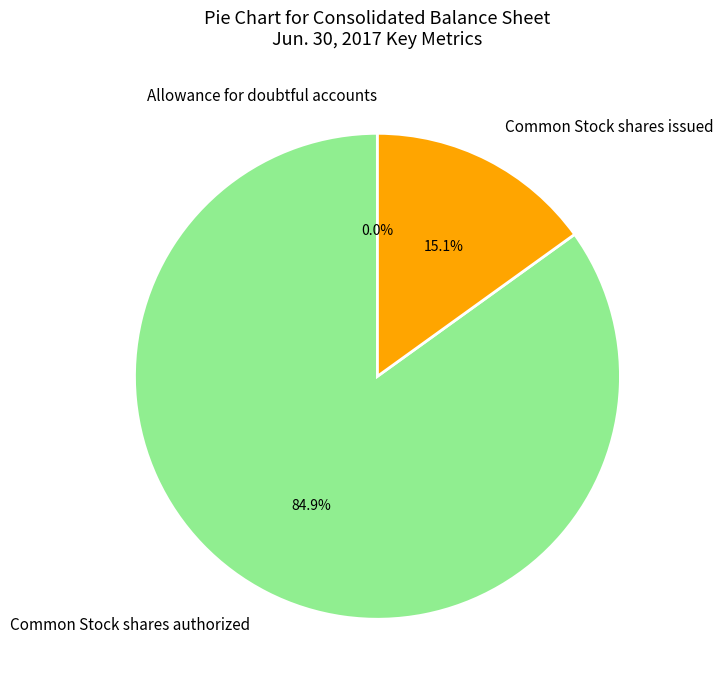

Which slice is the largest?

Common Stock shares authorized